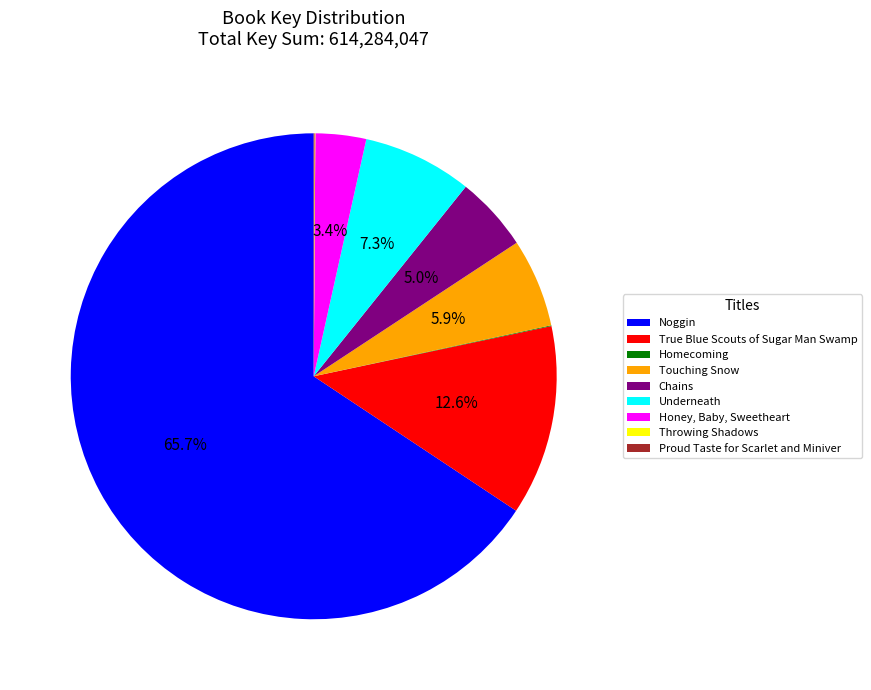

Which category has the biggest portion of the pie?

Noggin